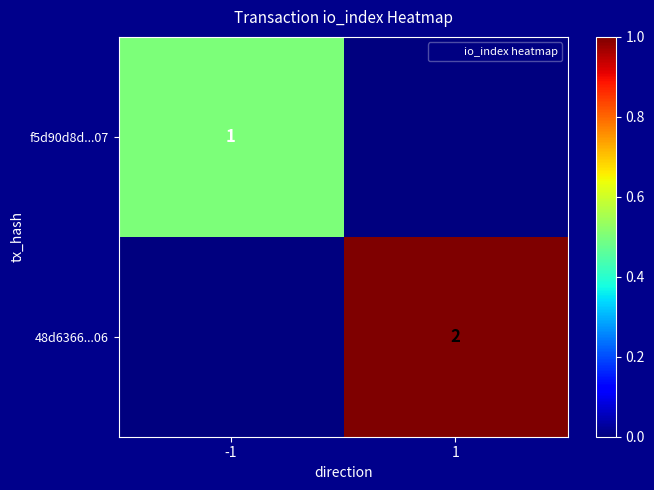

What is the sum of all 48d6366...06 values?

1.0